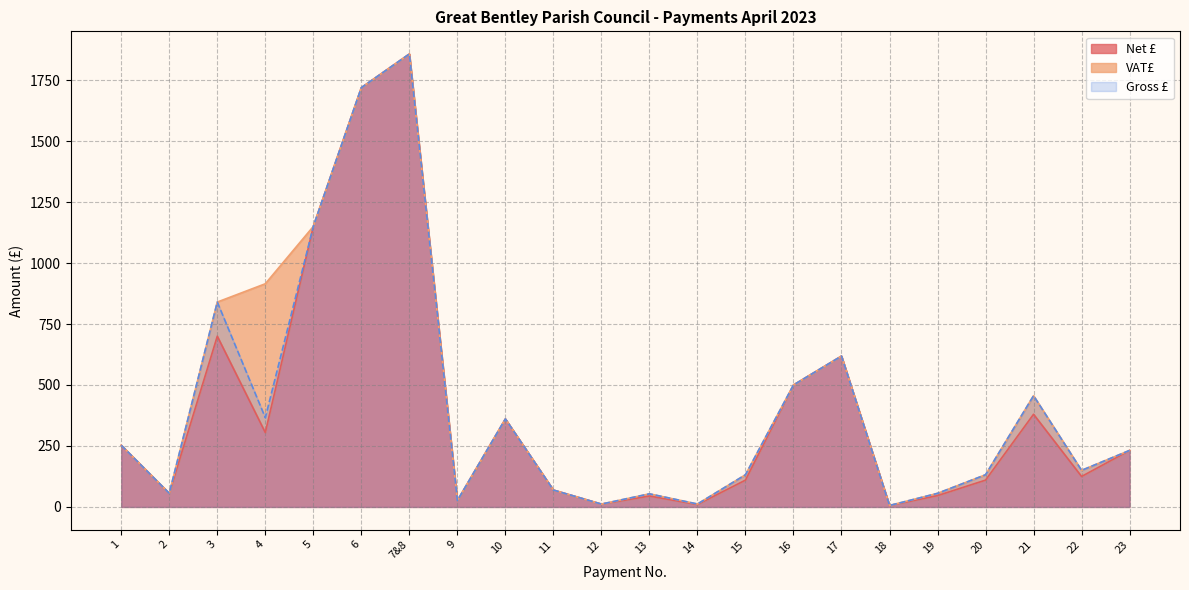

What is the difference between the Net £ values at 17 and 2?

562.7